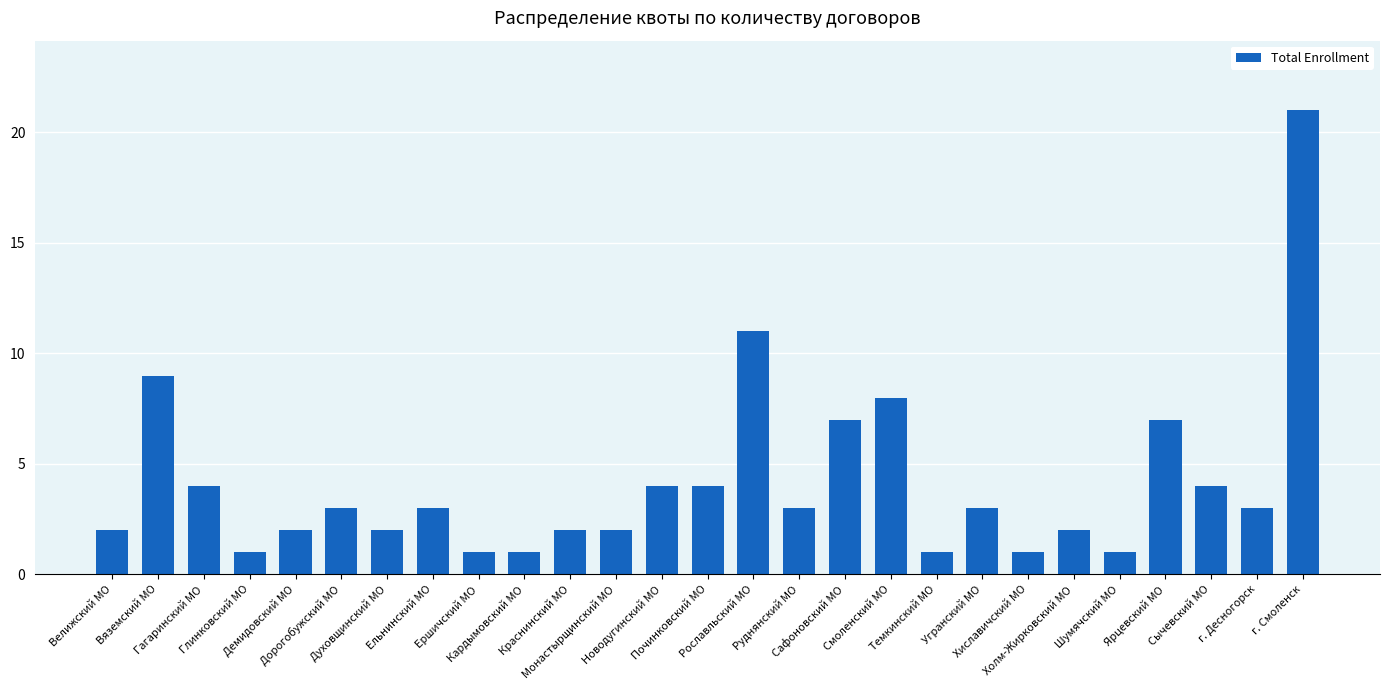

At which label does the data first exceed 3?

Вяземский МО